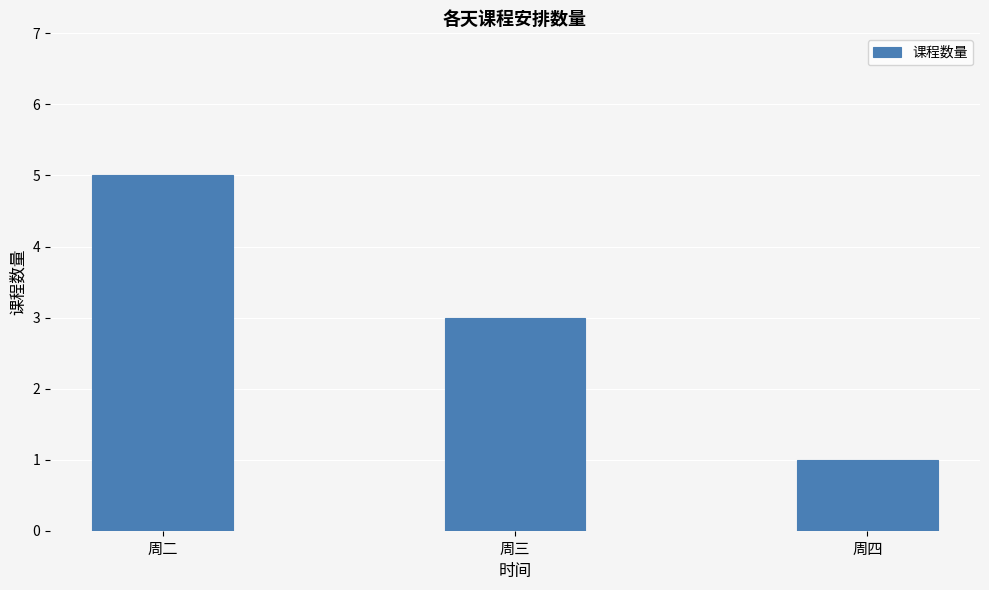

Reading right to left, list all the values displayed in this chart.

1	3	5